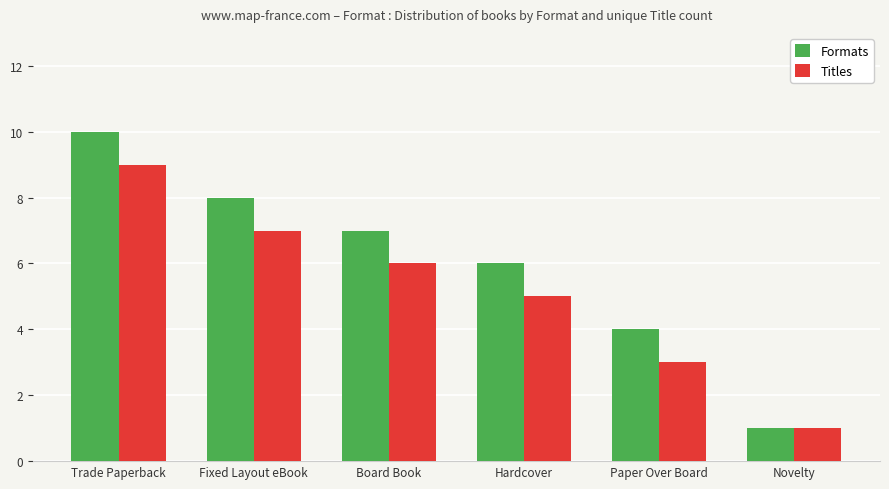

The value of Formats at Paper Over Board is 1. True or false?

False